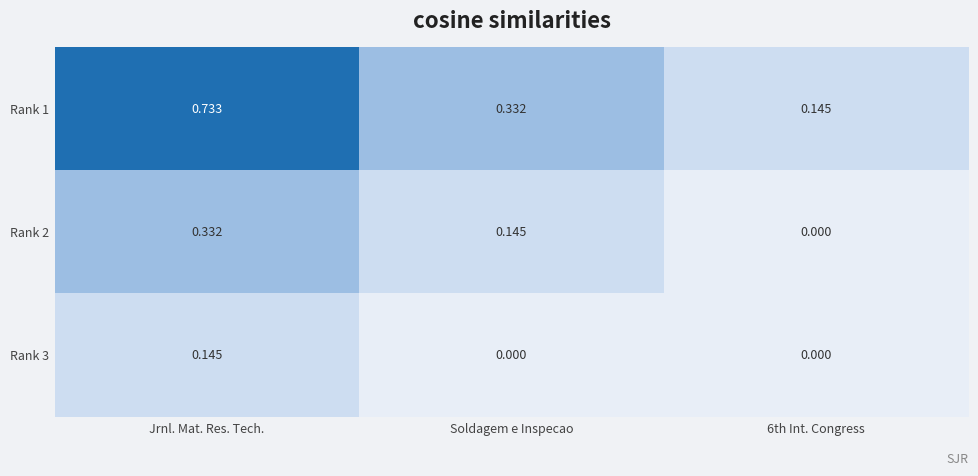

Which category has the highest value in the Rank 1 series?

Jrnl. Mat. Res. Tech.